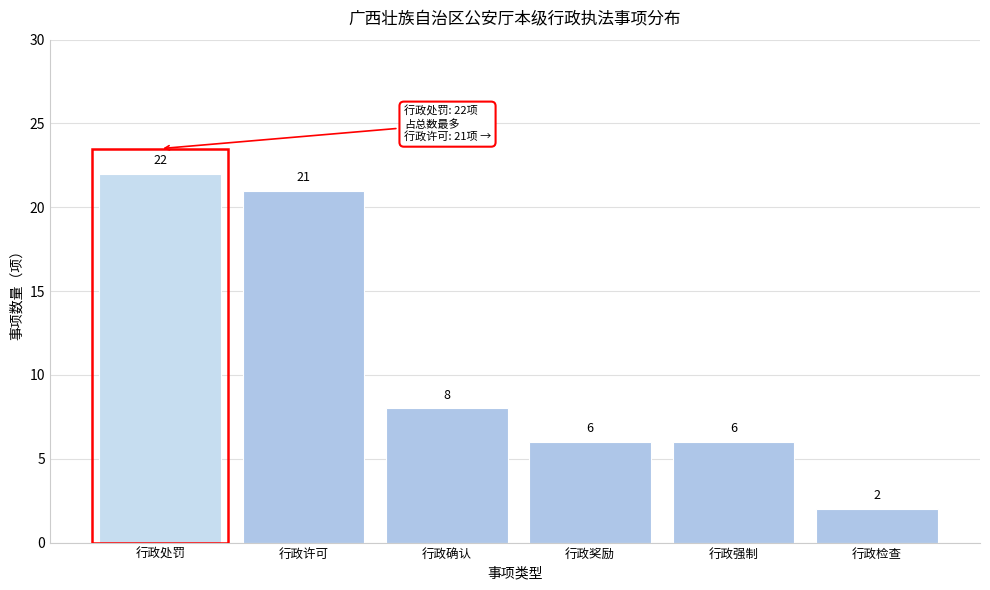

Reading left to right, extract all data points from this chart.

22	21	8	6	6	2